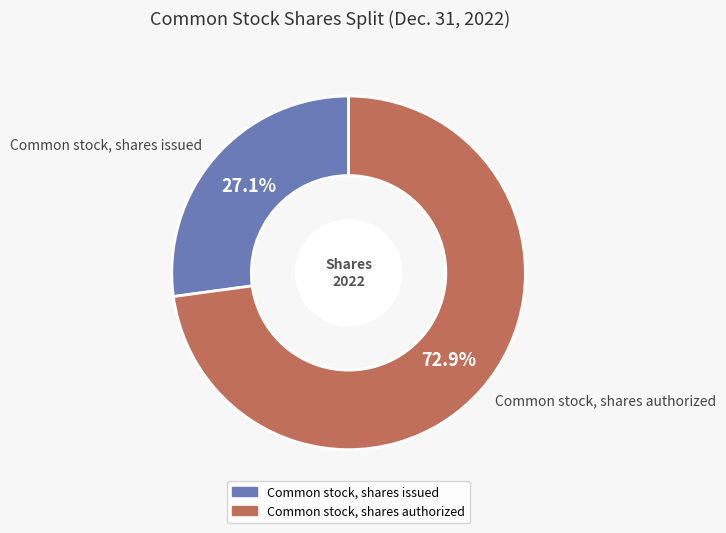

To the nearest percent, what portion does Common stock, shares authorized represent?

73%